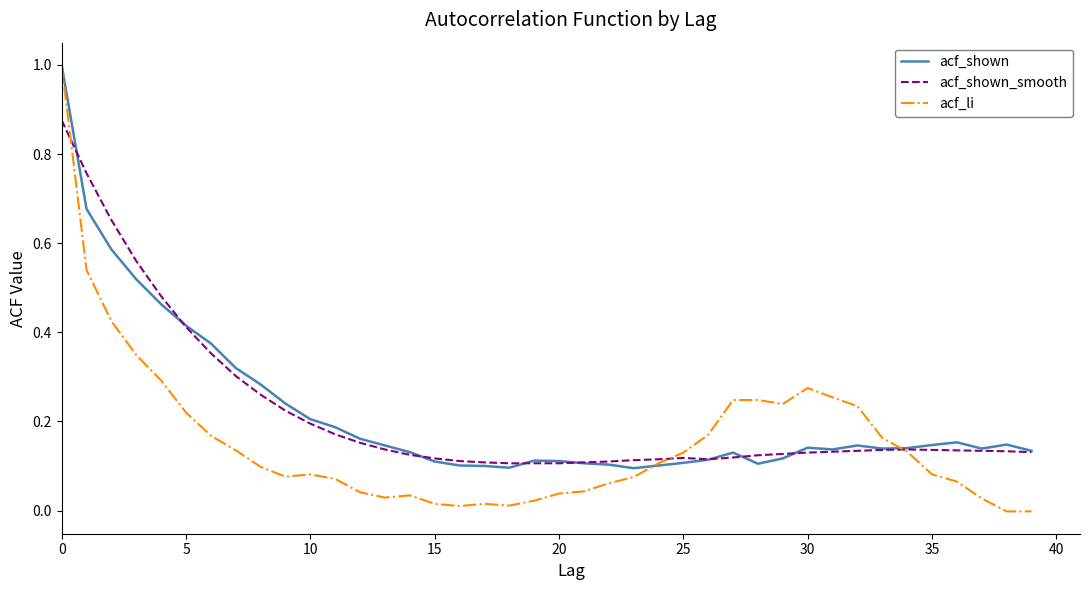

Which series has the largest range (max minus min)?

acf_li